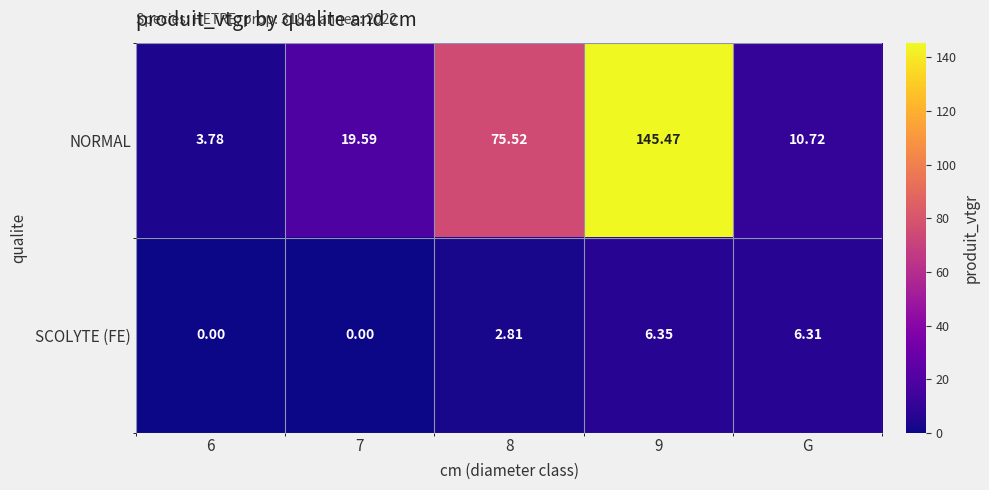

Is the value of SCOLYTE (FE) at G greater than the value of NORMAL at 7?

No